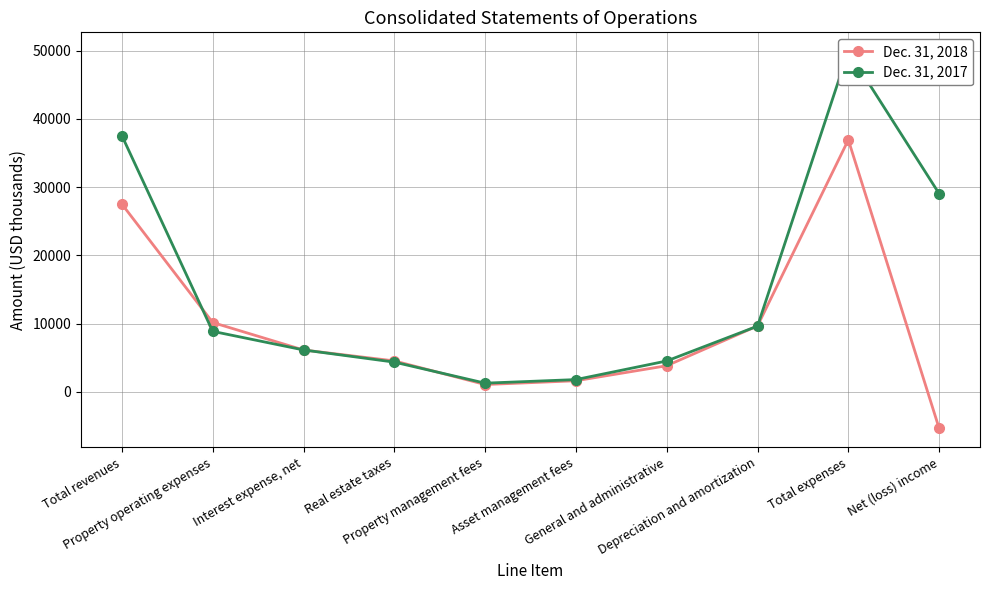

Reading left to right, list all the values displayed in this chart.

Dec. 31, 2018: 27511	10151	6119	4522	1056	1610	3815	9653	36926	-5368
Dec. 31, 2017: 37544	8855	6129	4343	1258	1782	4512	9618	49928	29043